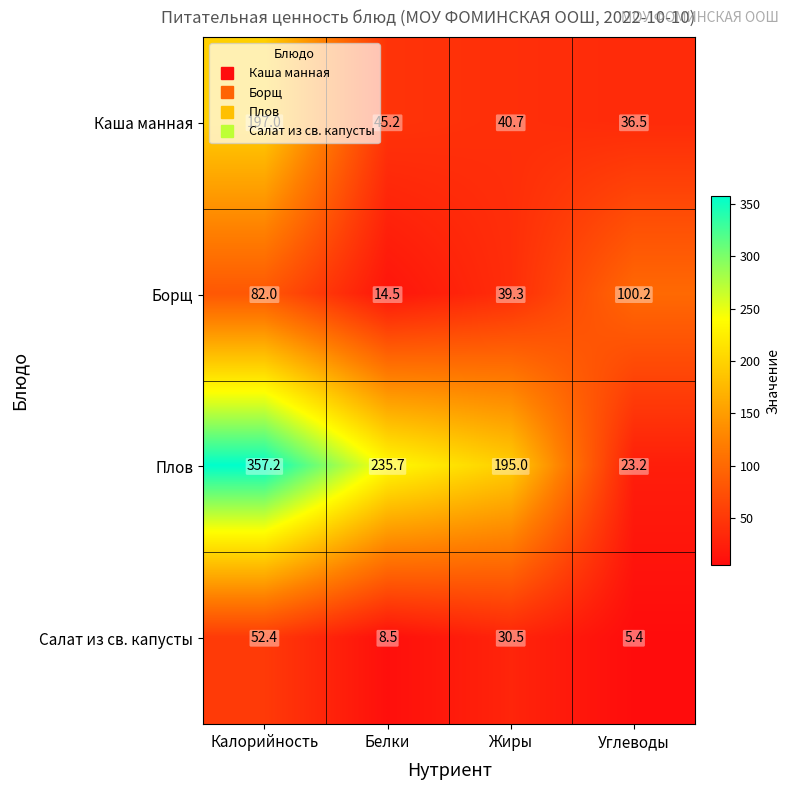

What is the difference between the maximum and minimum values in the Плов series?

334.0